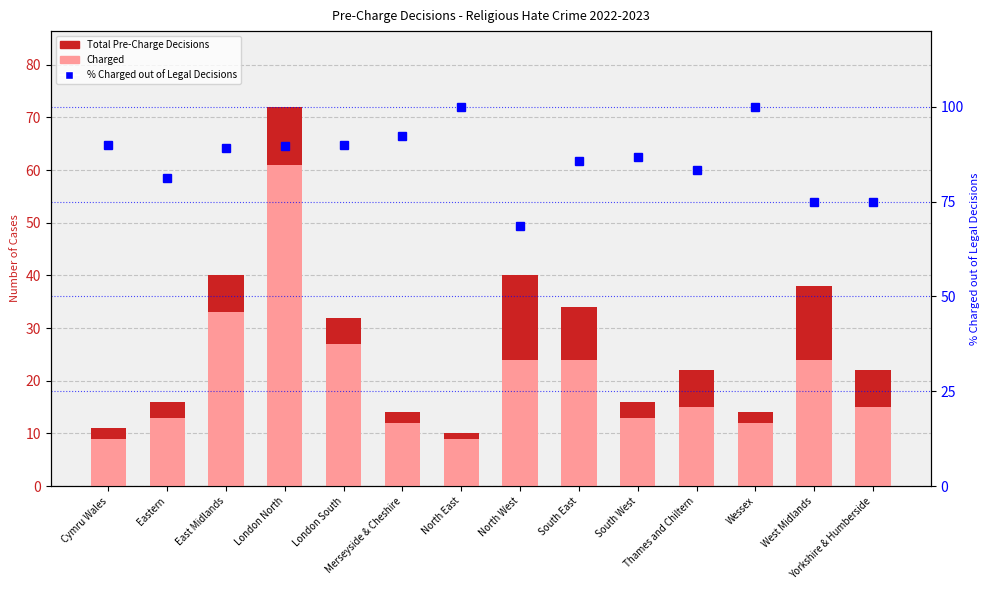

Rank the series by their maximum value, from highest to lowest.

% Charged out of Legal Decisions, Total Pre-Charge Decisions, Charged